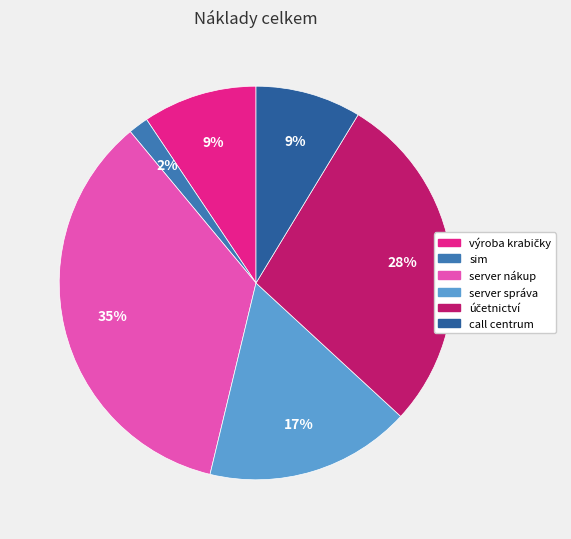

To the nearest percent, what is the difference between the server správa and server nákup slice percentages?

18%